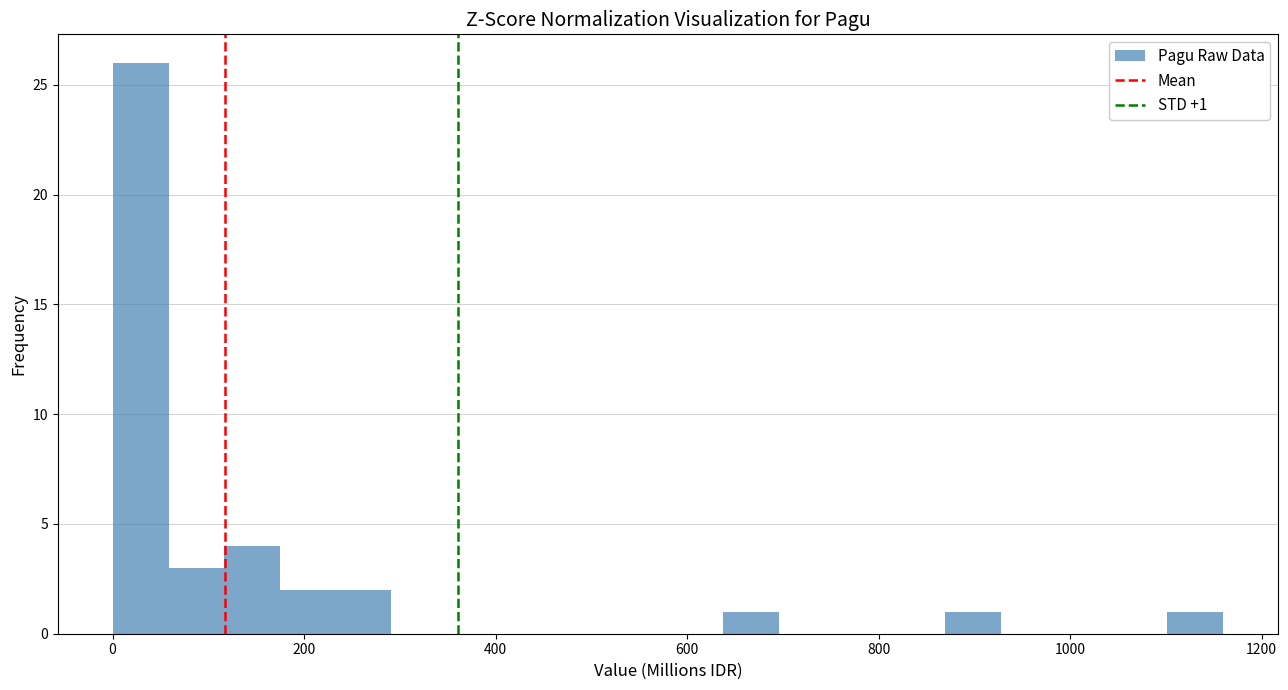

Around what value on the x-axis is the tallest bar? Give the approximate position of its centre, as read against the axis.

20